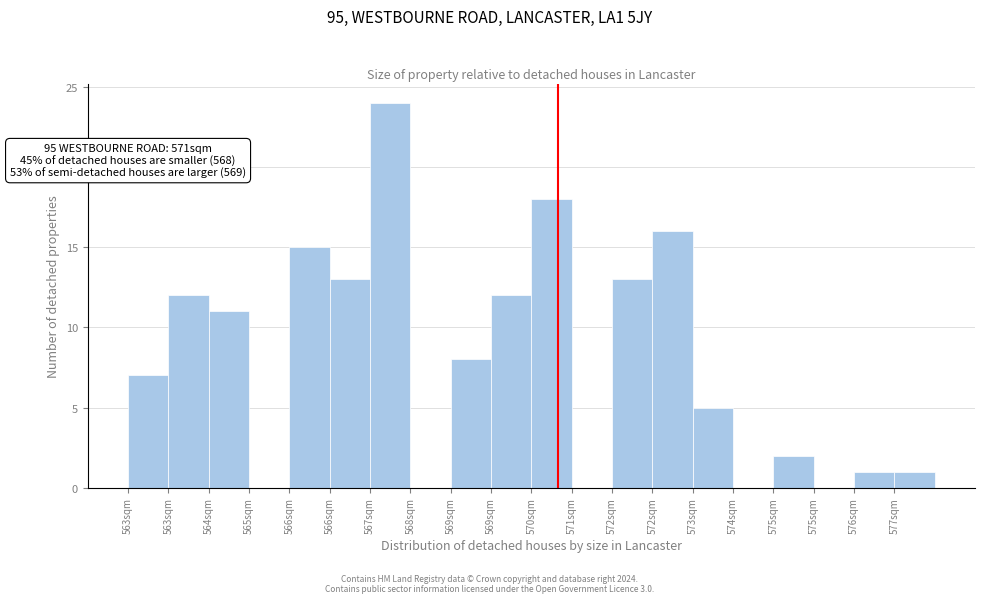

How many series are shown in this chart?

1